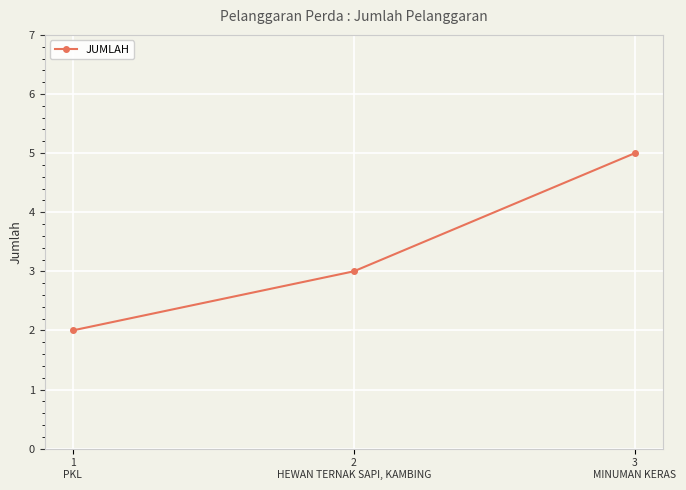

How many values are below 3?

1